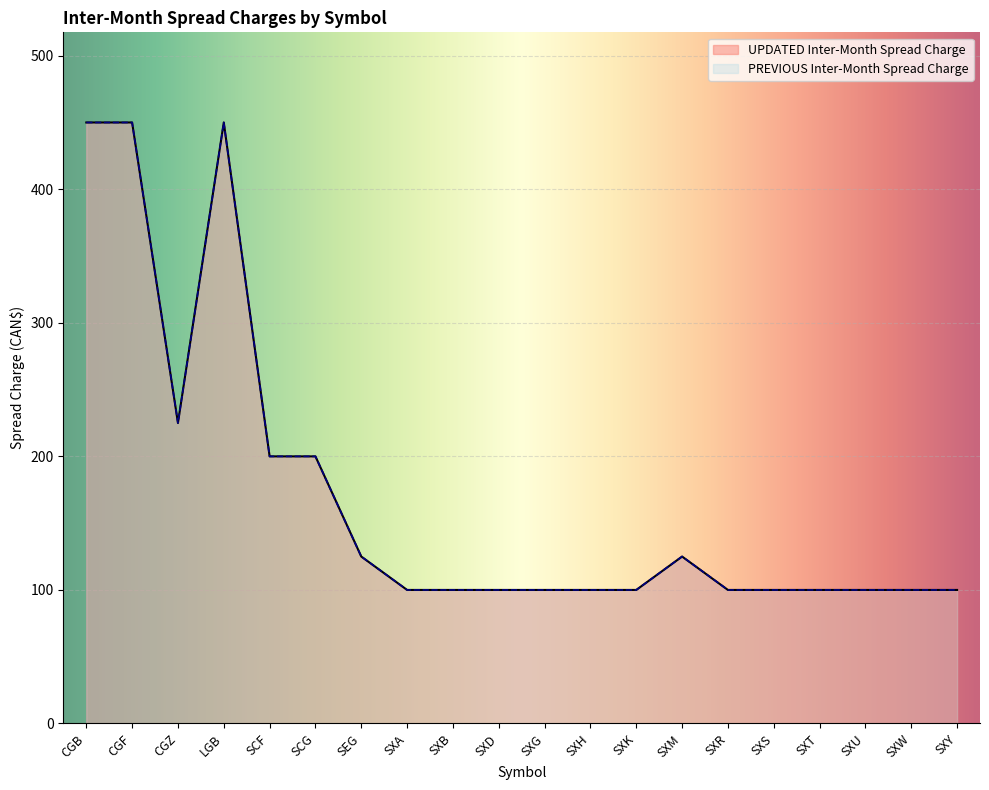

Reading left to right, list all the values displayed in this chart.

CGB=450	CGF=450	CGZ=225	LGB=450	SCF=200	SCG=200	SEG=125	SXA=100	SXB=100	SXD=100	SXG=100	SXH=100	SXK=100	SXM=125	SXR=100	SXS=100	SXT=100	SXU=100	SXW=100	SXY=100